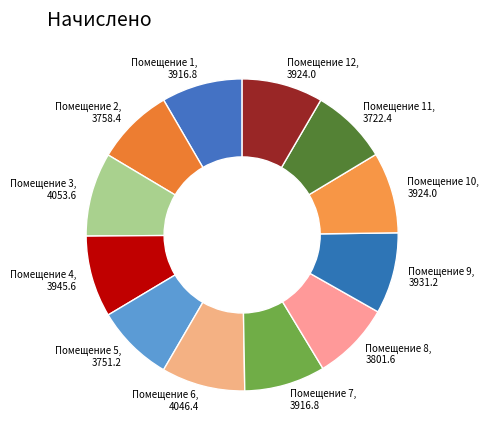

Is there a majority slice in this chart?

No